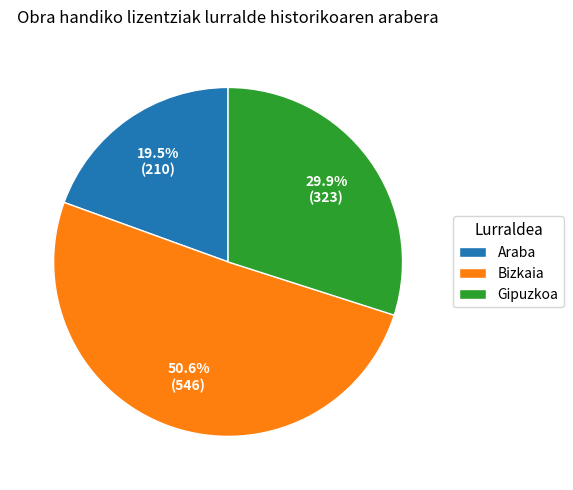

What is the total percentage of Bizkaia and Araba?

70.1%